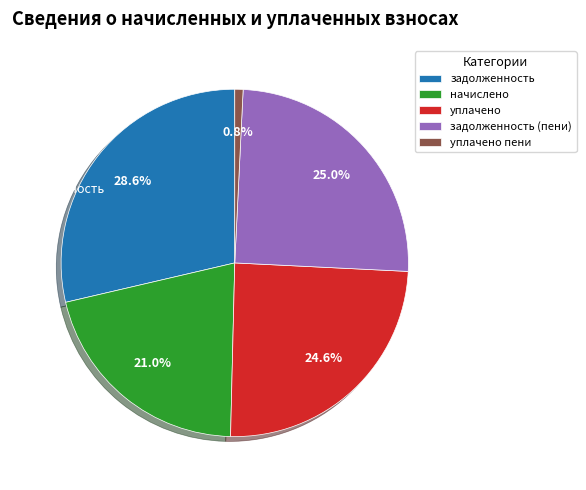

Count the number of slices in the pie.

5